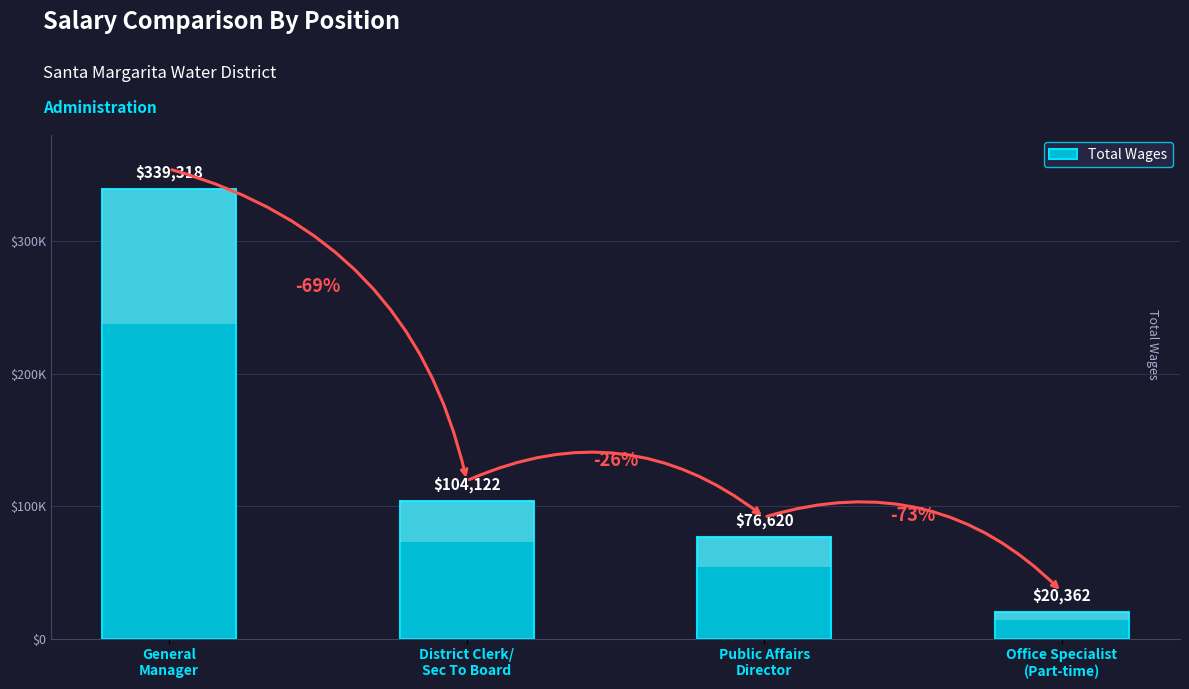

Which category has the highest value across all series?

General
Manager